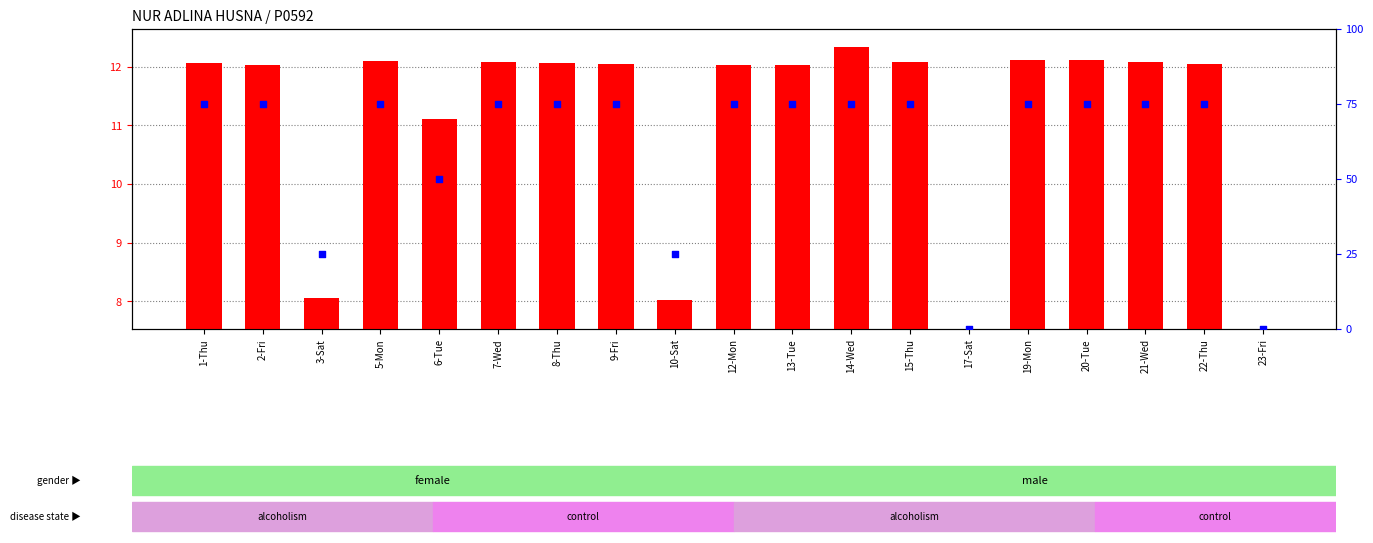

Is the value of percentile rank within the sample at 9-Fri greater than the value of work hours at 1-Thu?

Yes